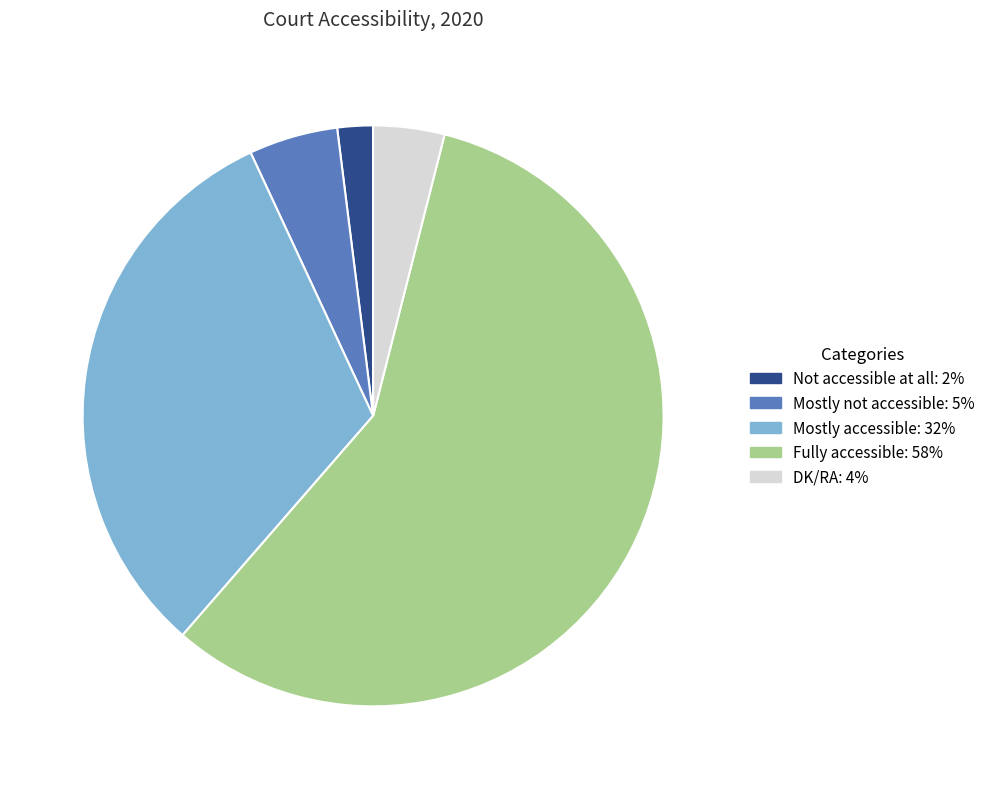

Which has a higher value, Not accessible at all or Mostly accessible?

Mostly accessible